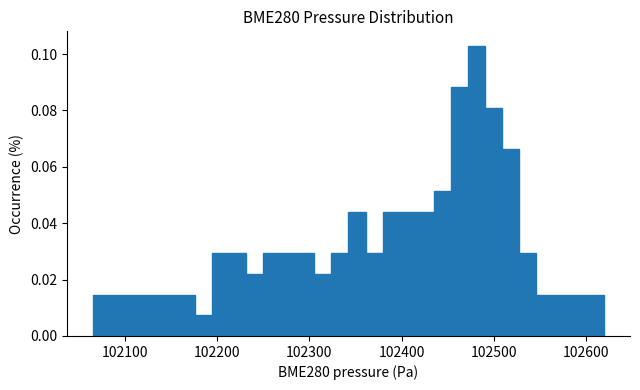

Around what value on the x-axis is the tallest bar? Give the approximate position of its centre, as read against the axis.

102480